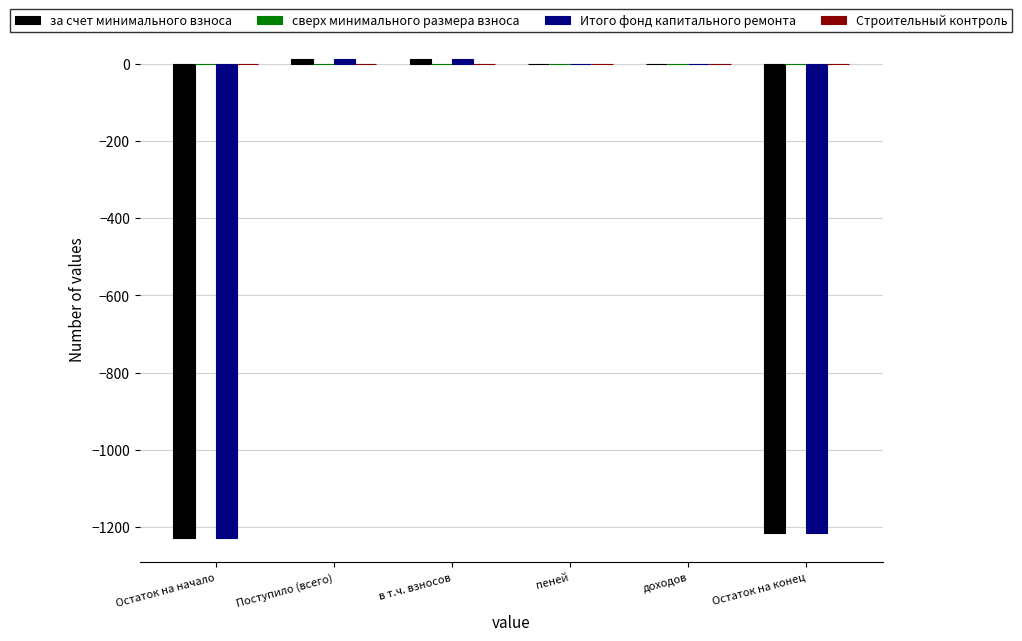

The value of Итого фонд капитального ремонта at доходов is 633.7. True or false?

False